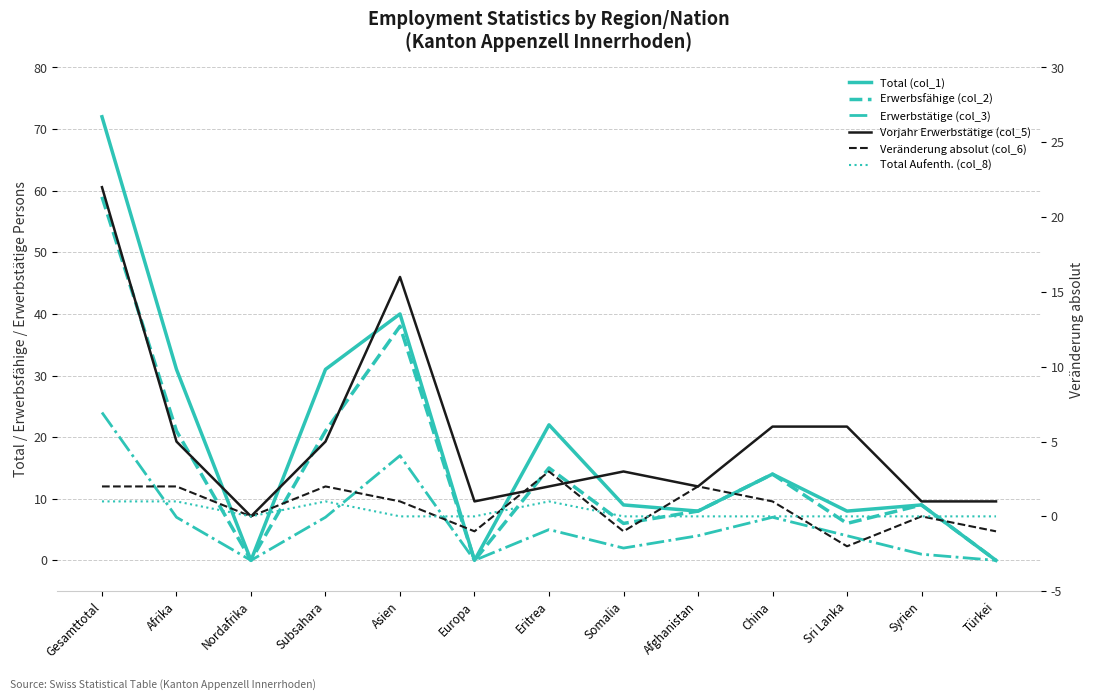

What position from the right is Asien?

9